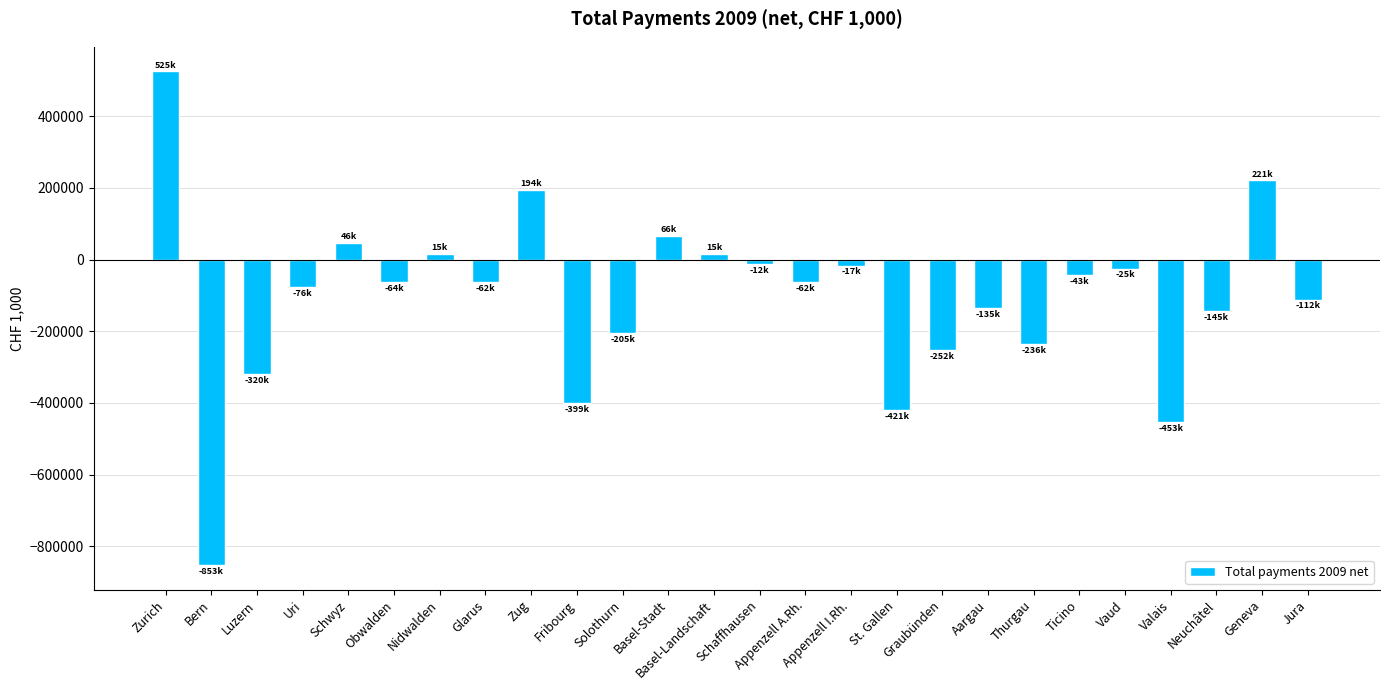

How many bars are there in total?

26